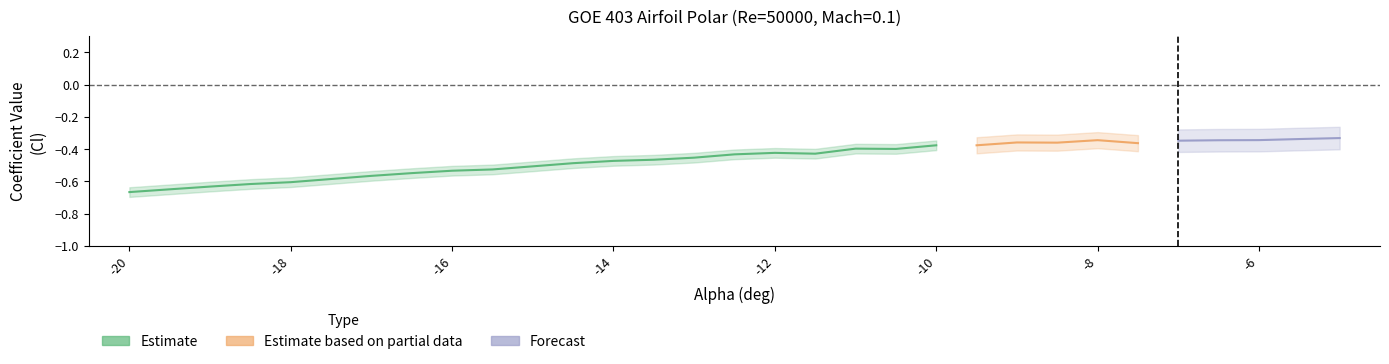

The Cm series shows -0.0 at 15. True or false?

False